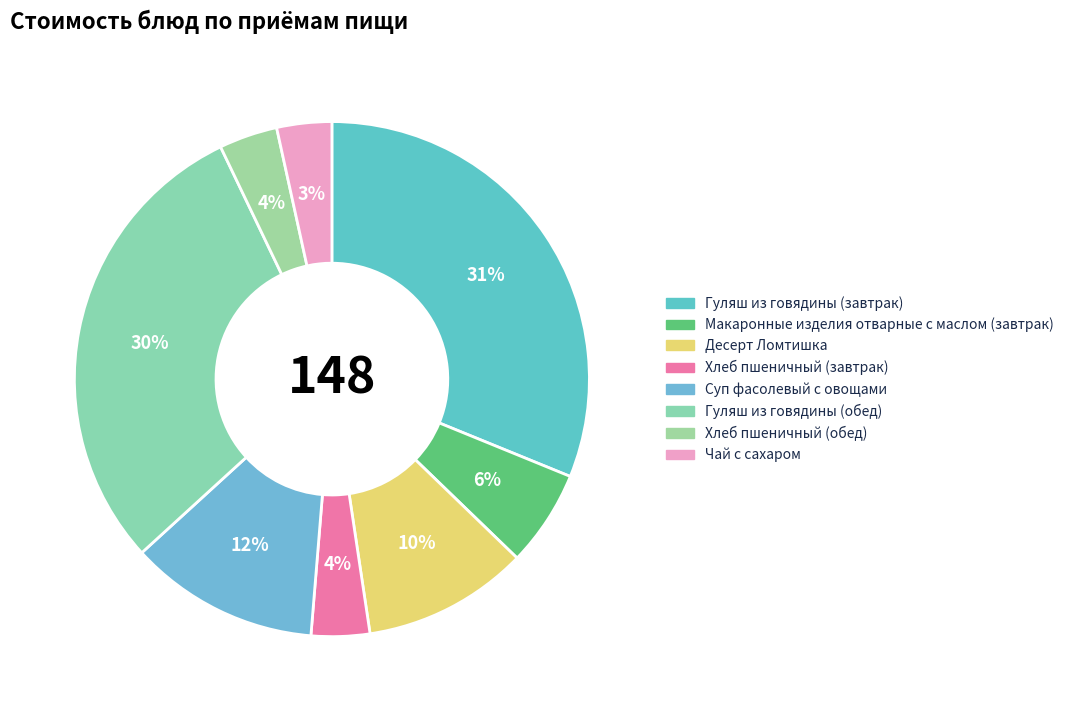

Approximately how many times larger is the value at Суп фасолевый с овощами compared to Гуляш из говядины (обед)?

0.4